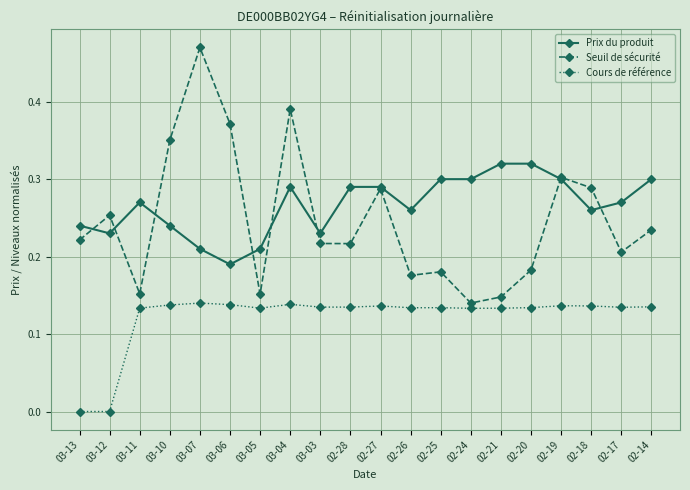

What are all the series names shown in the legend?

Prix du produit, Seuil de sécurité, Cours de référence